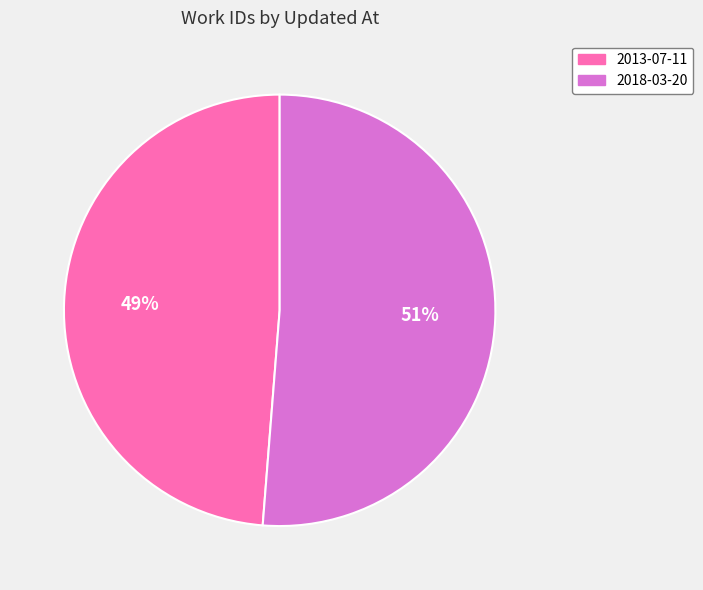

Is it true that 2013-07-11 is 49% of the pie?

True